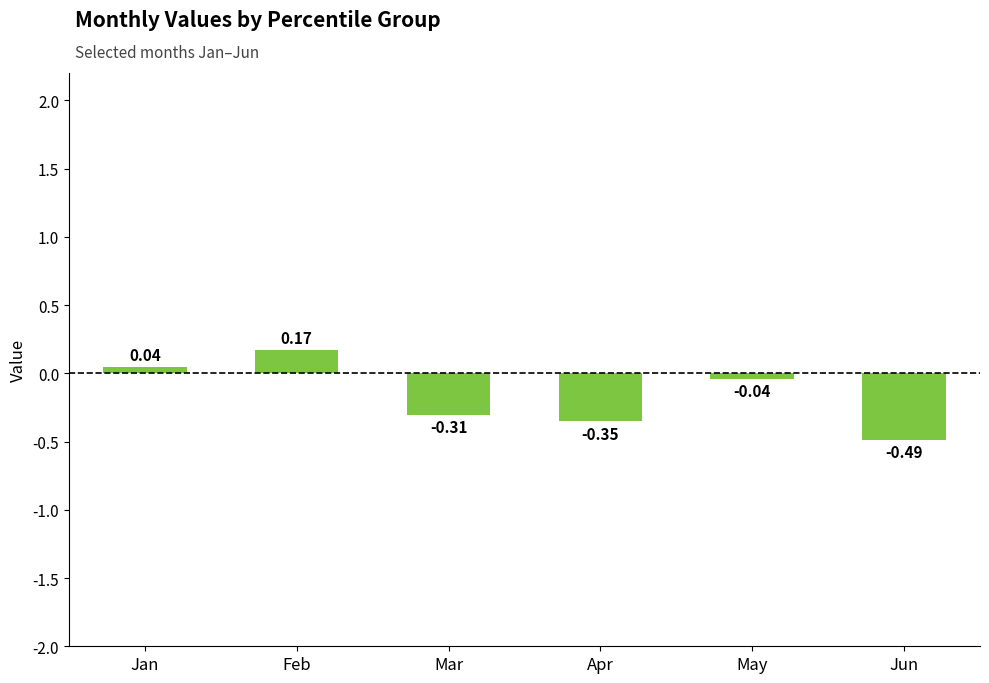

Where does the data first go above 0?

Jan